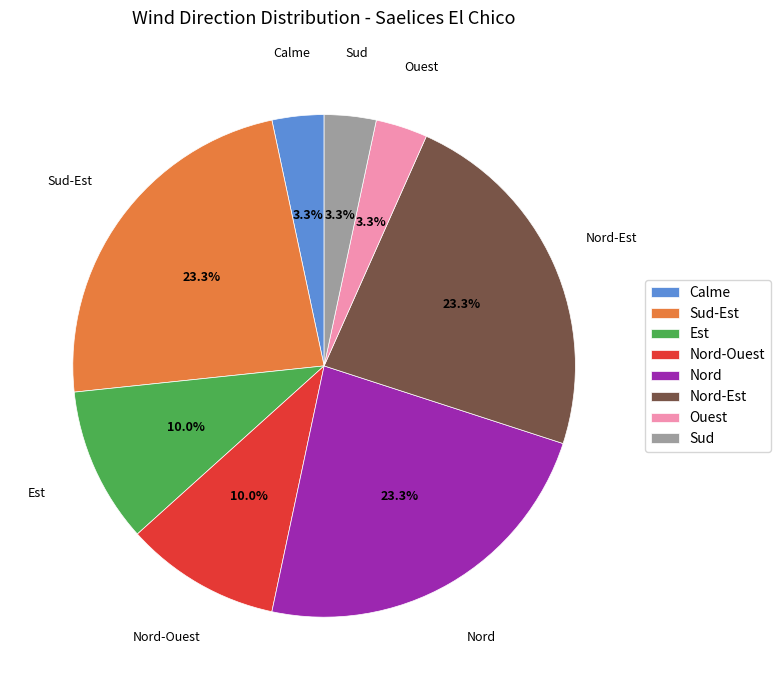

To the nearest percent, what is the combined percentage of Ouest and Est?

13%